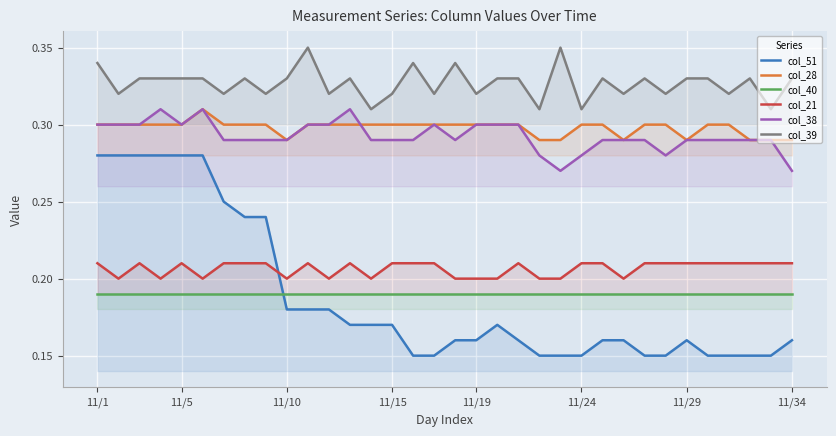

True or false: col_39 and col_28 intersect in this chart.

False